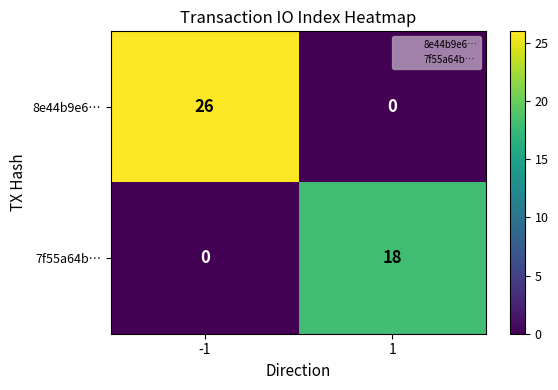

What is the difference between the highest and lowest values at 1?

18